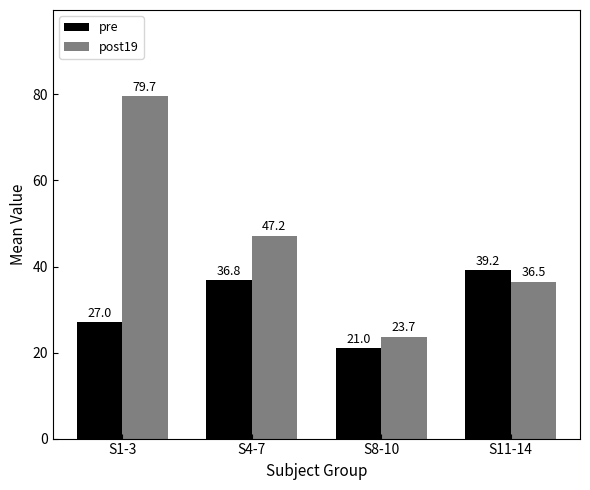

Which label corresponds to the smallest value in the chart?

S8-10